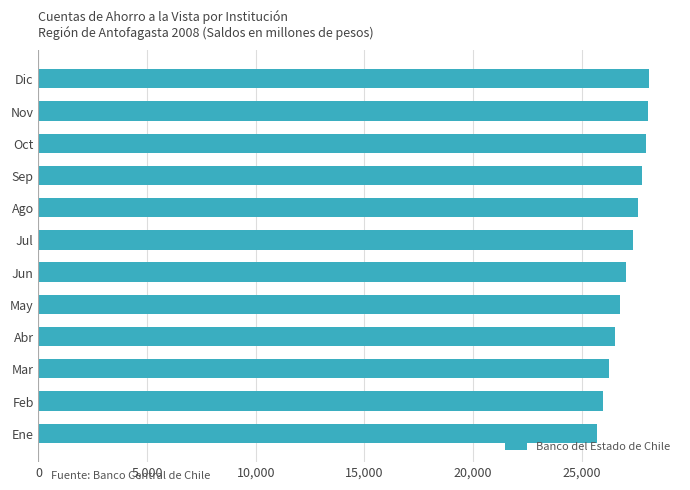

What is the minimum value shown in the chart?

25697